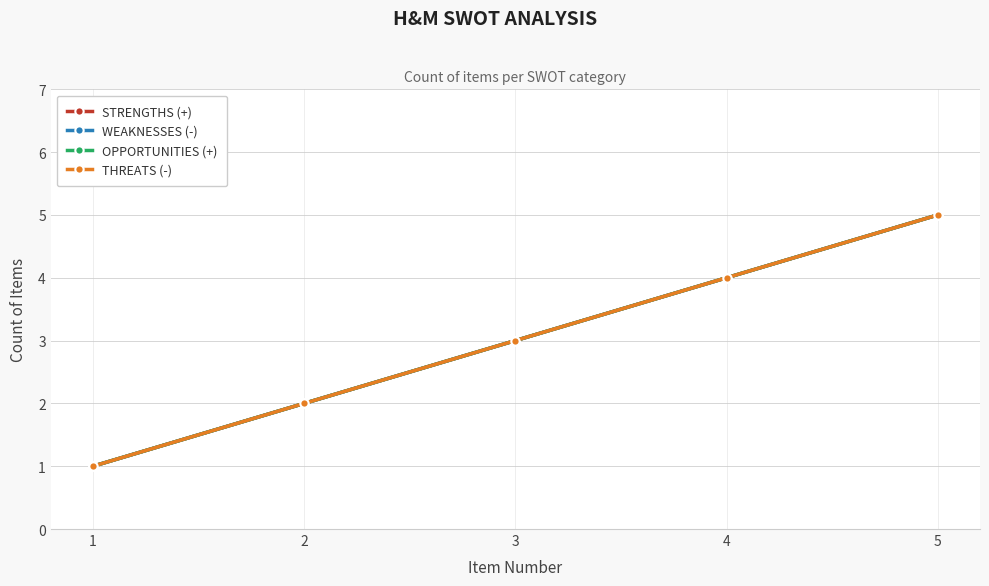

Does the chart have visible grid lines?

Yes